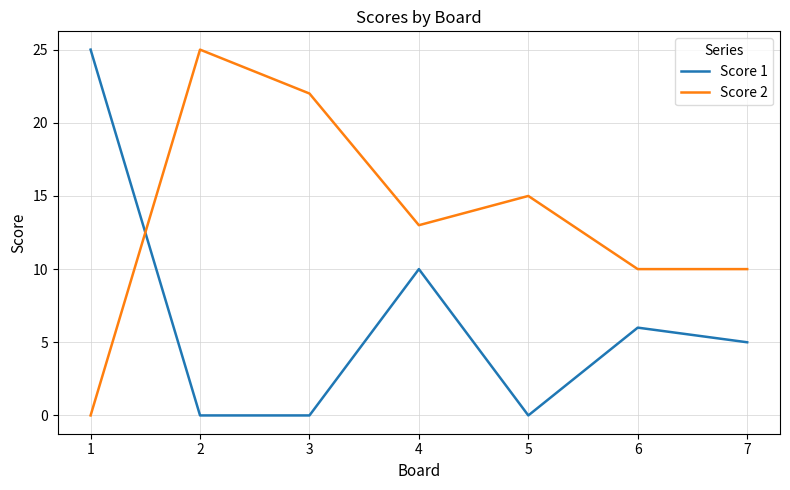

Reading left to right, extract all data points from this chart.

Score 1: 25	0	0	10	0	6	5
Score 2: 0	25	22	13	15	10	10